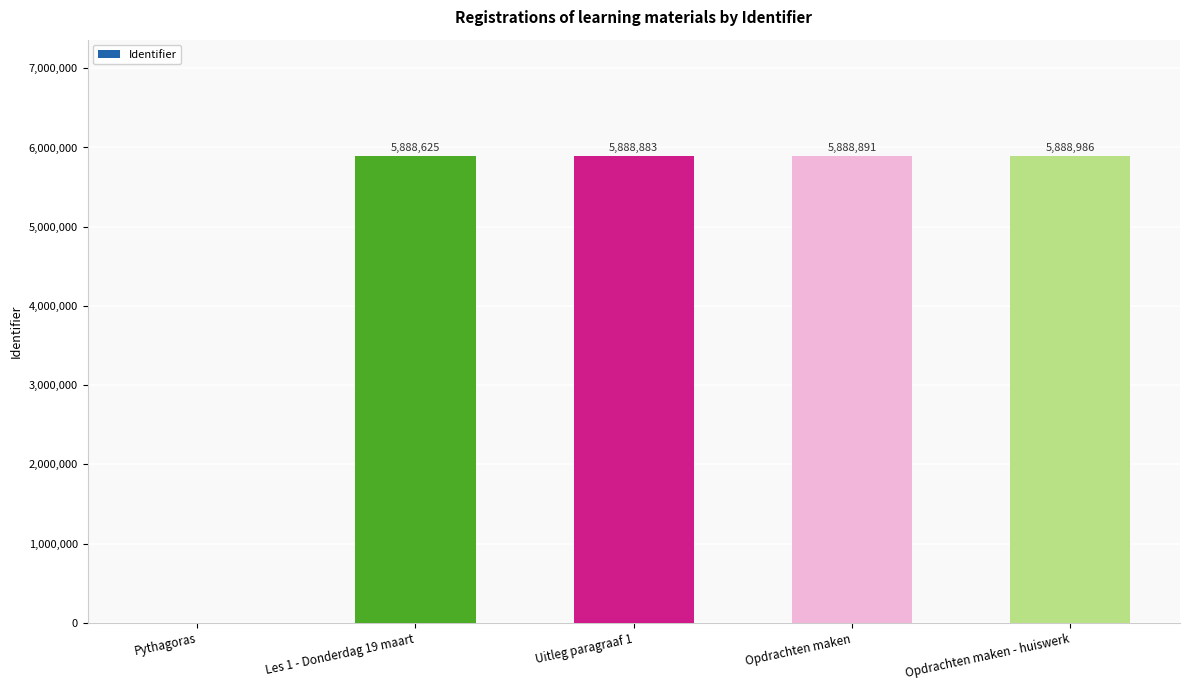

What value does the data have at Les 1 - Donderdag 19 maart?

5888625